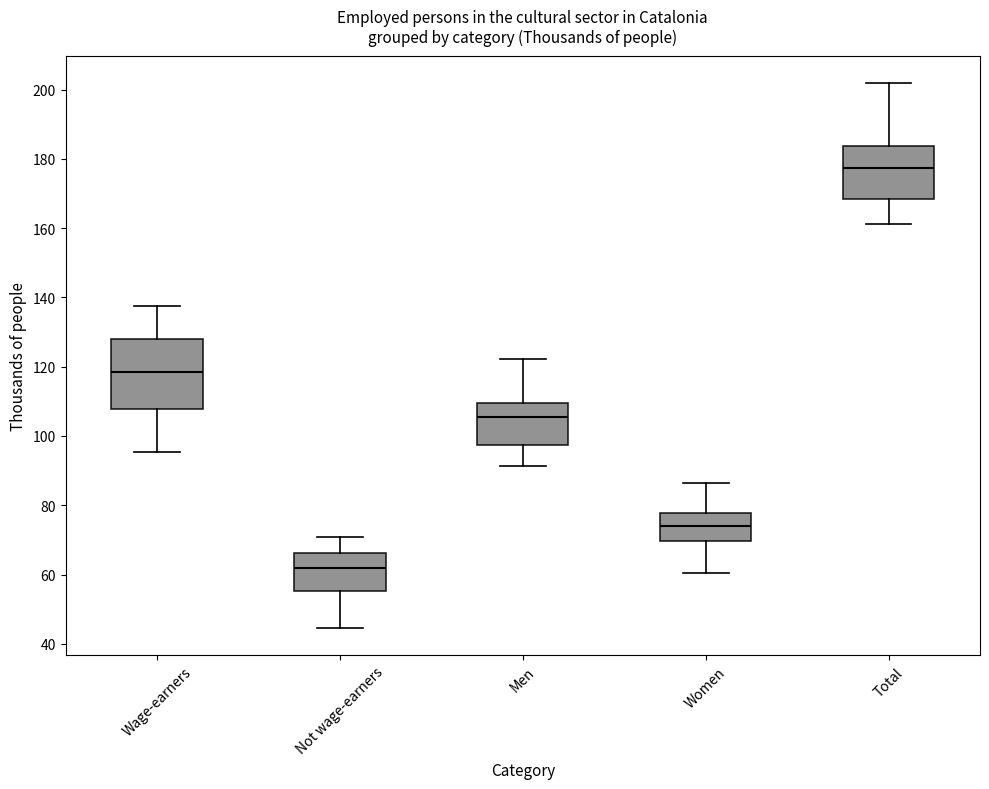

Which box is the tallest, from its lower edge to its upper edge?

Wage-earners